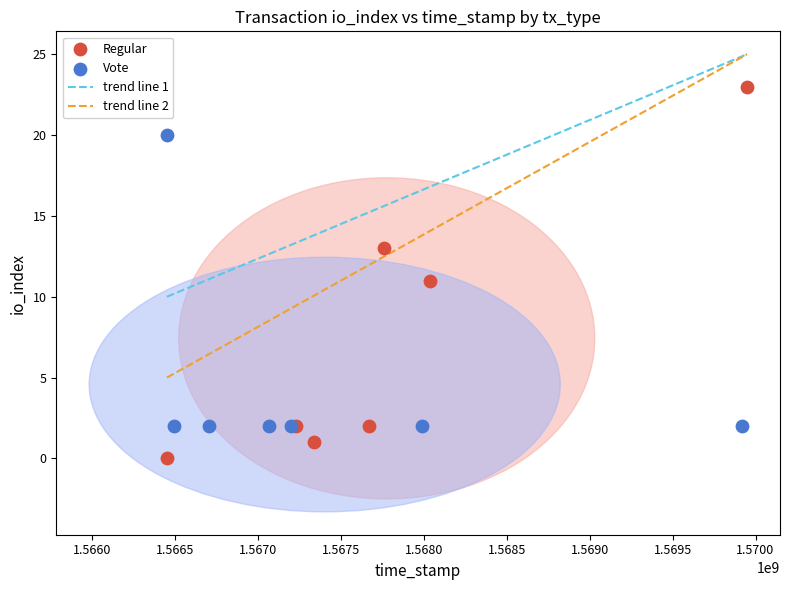

Which series reaches the minimum Y coordinate?

Regular